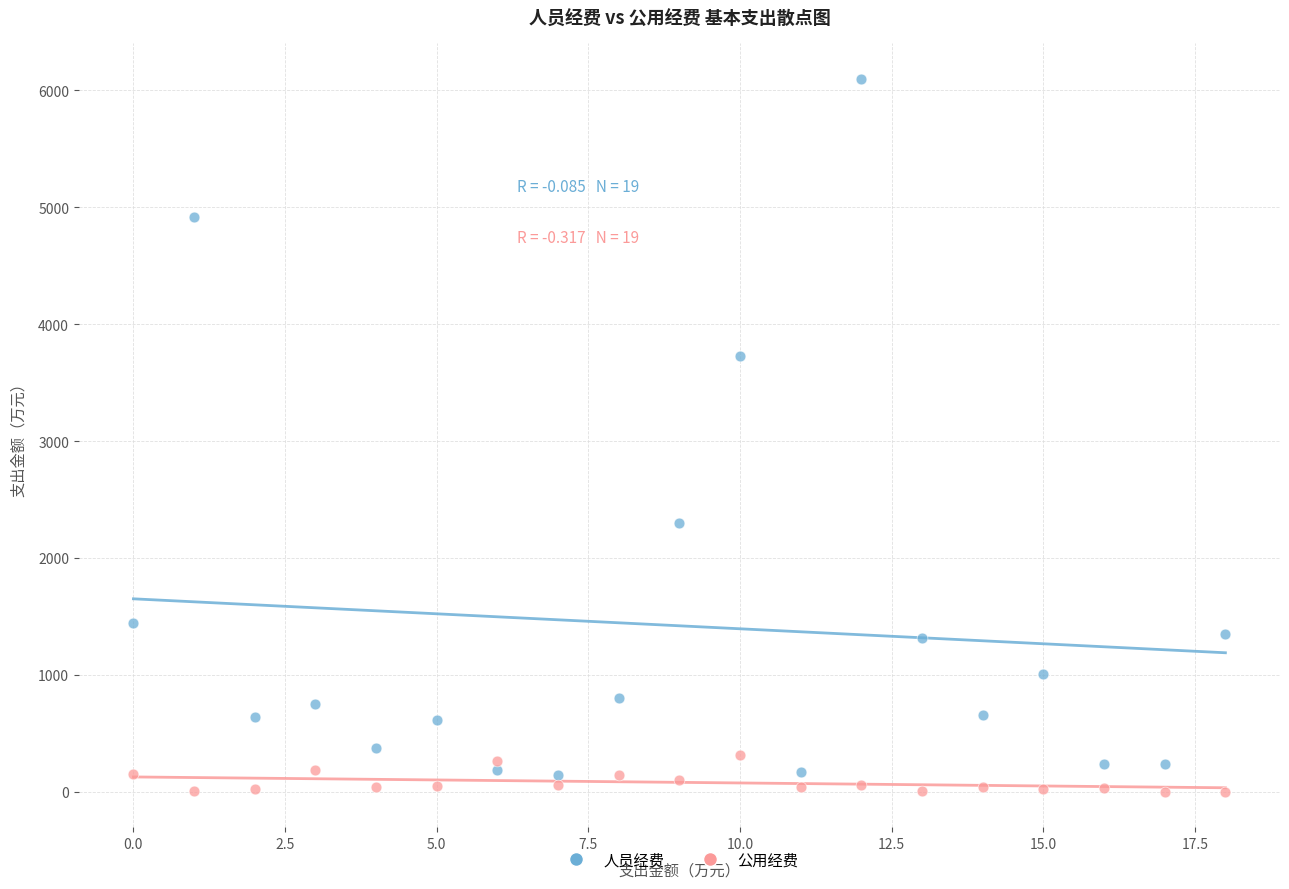

Which series has the largest Y range (max minus min)?

人员经费